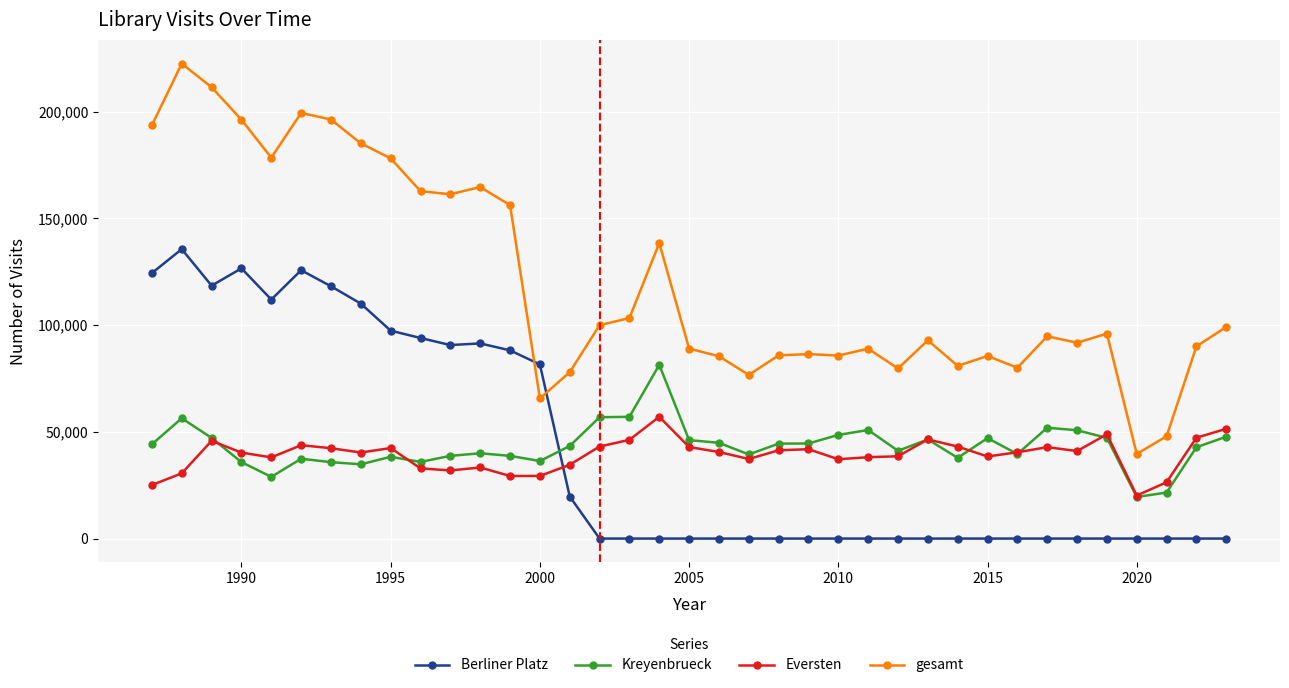

True or false: Eversten has more than 2 points higher than both neighbors.

True